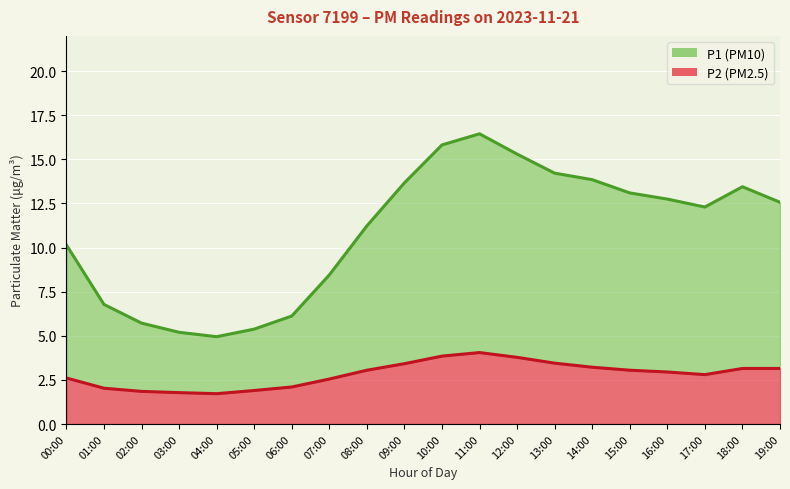

At which label does P1 reach its minimum?

04:00